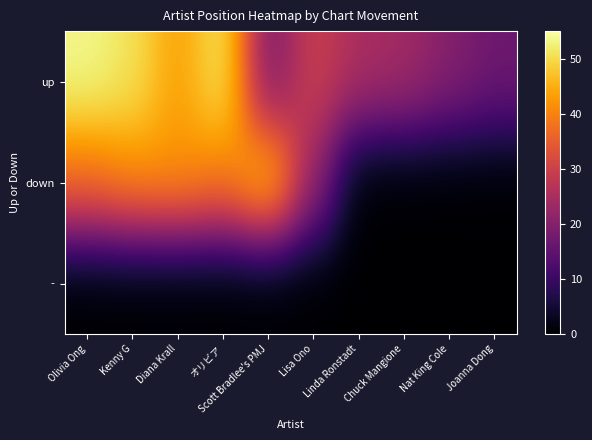

Which series has the largest total across all categories?

up